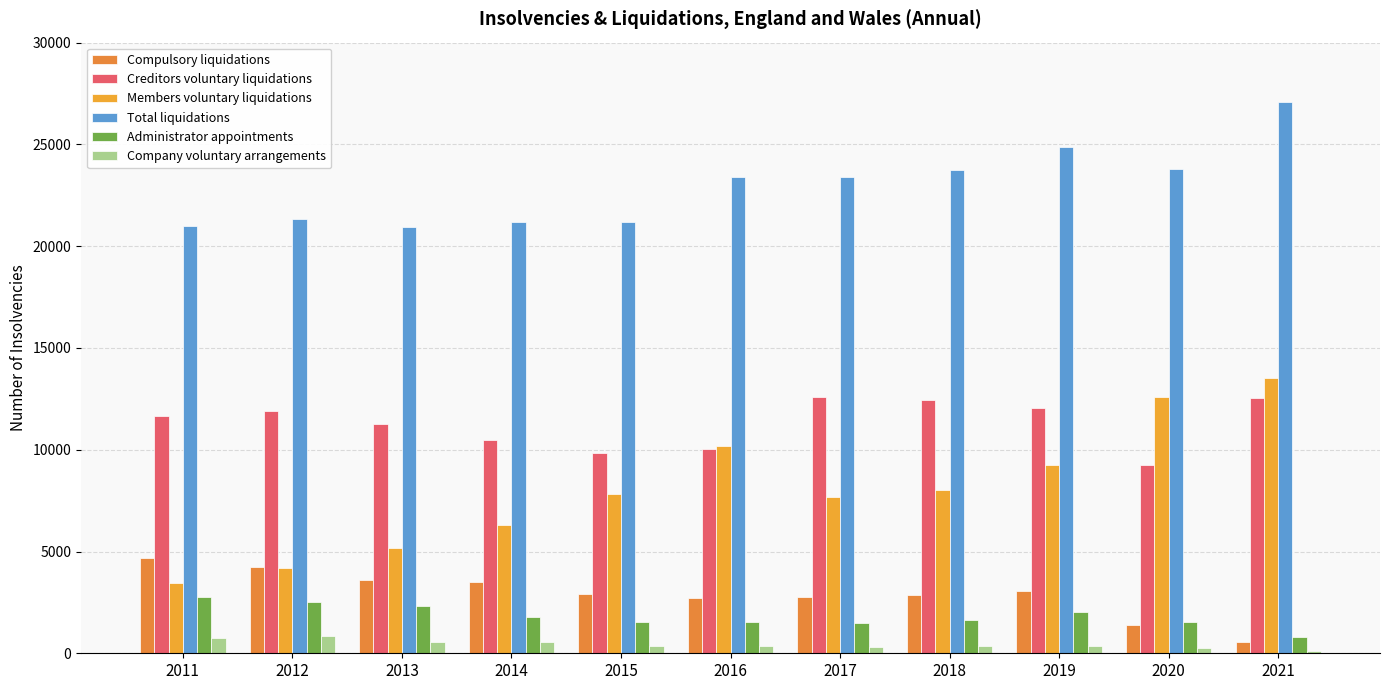

What is the value of the Administrator appointments bar at the 7th from the left?

1472